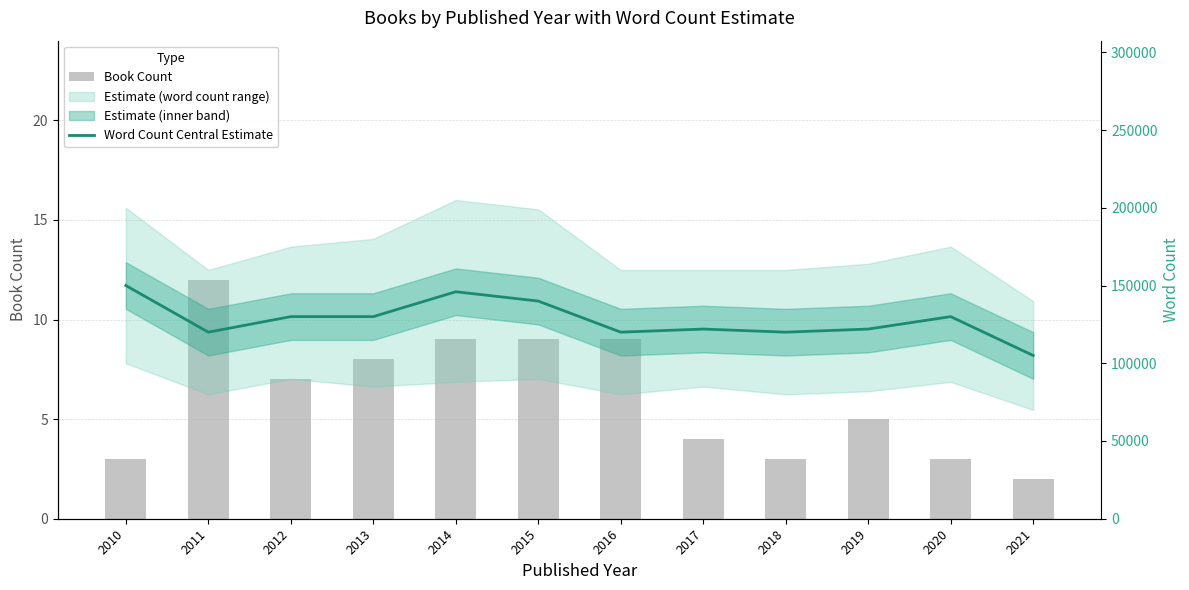

What is the value of the Word Count Central Estimate bar at the 3rd from the left?

130000